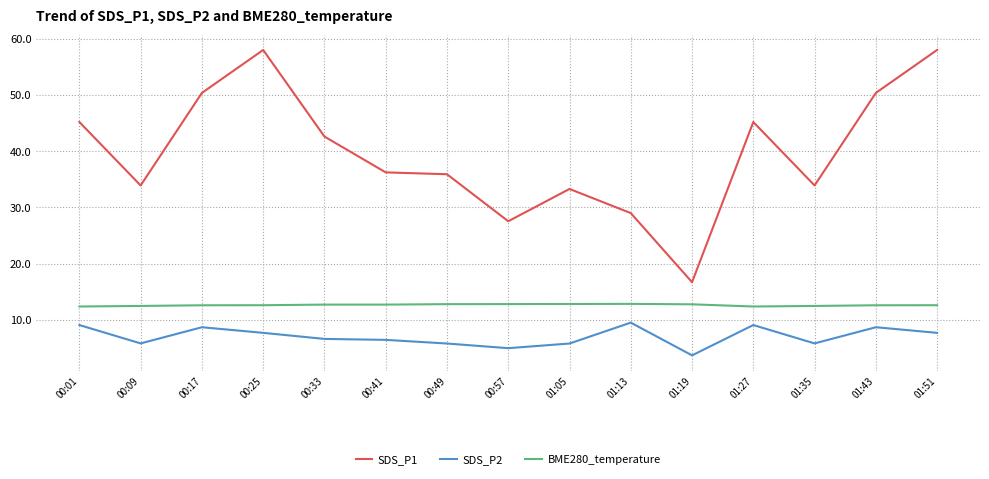

What is the total value across all series at 00:01?

66.7